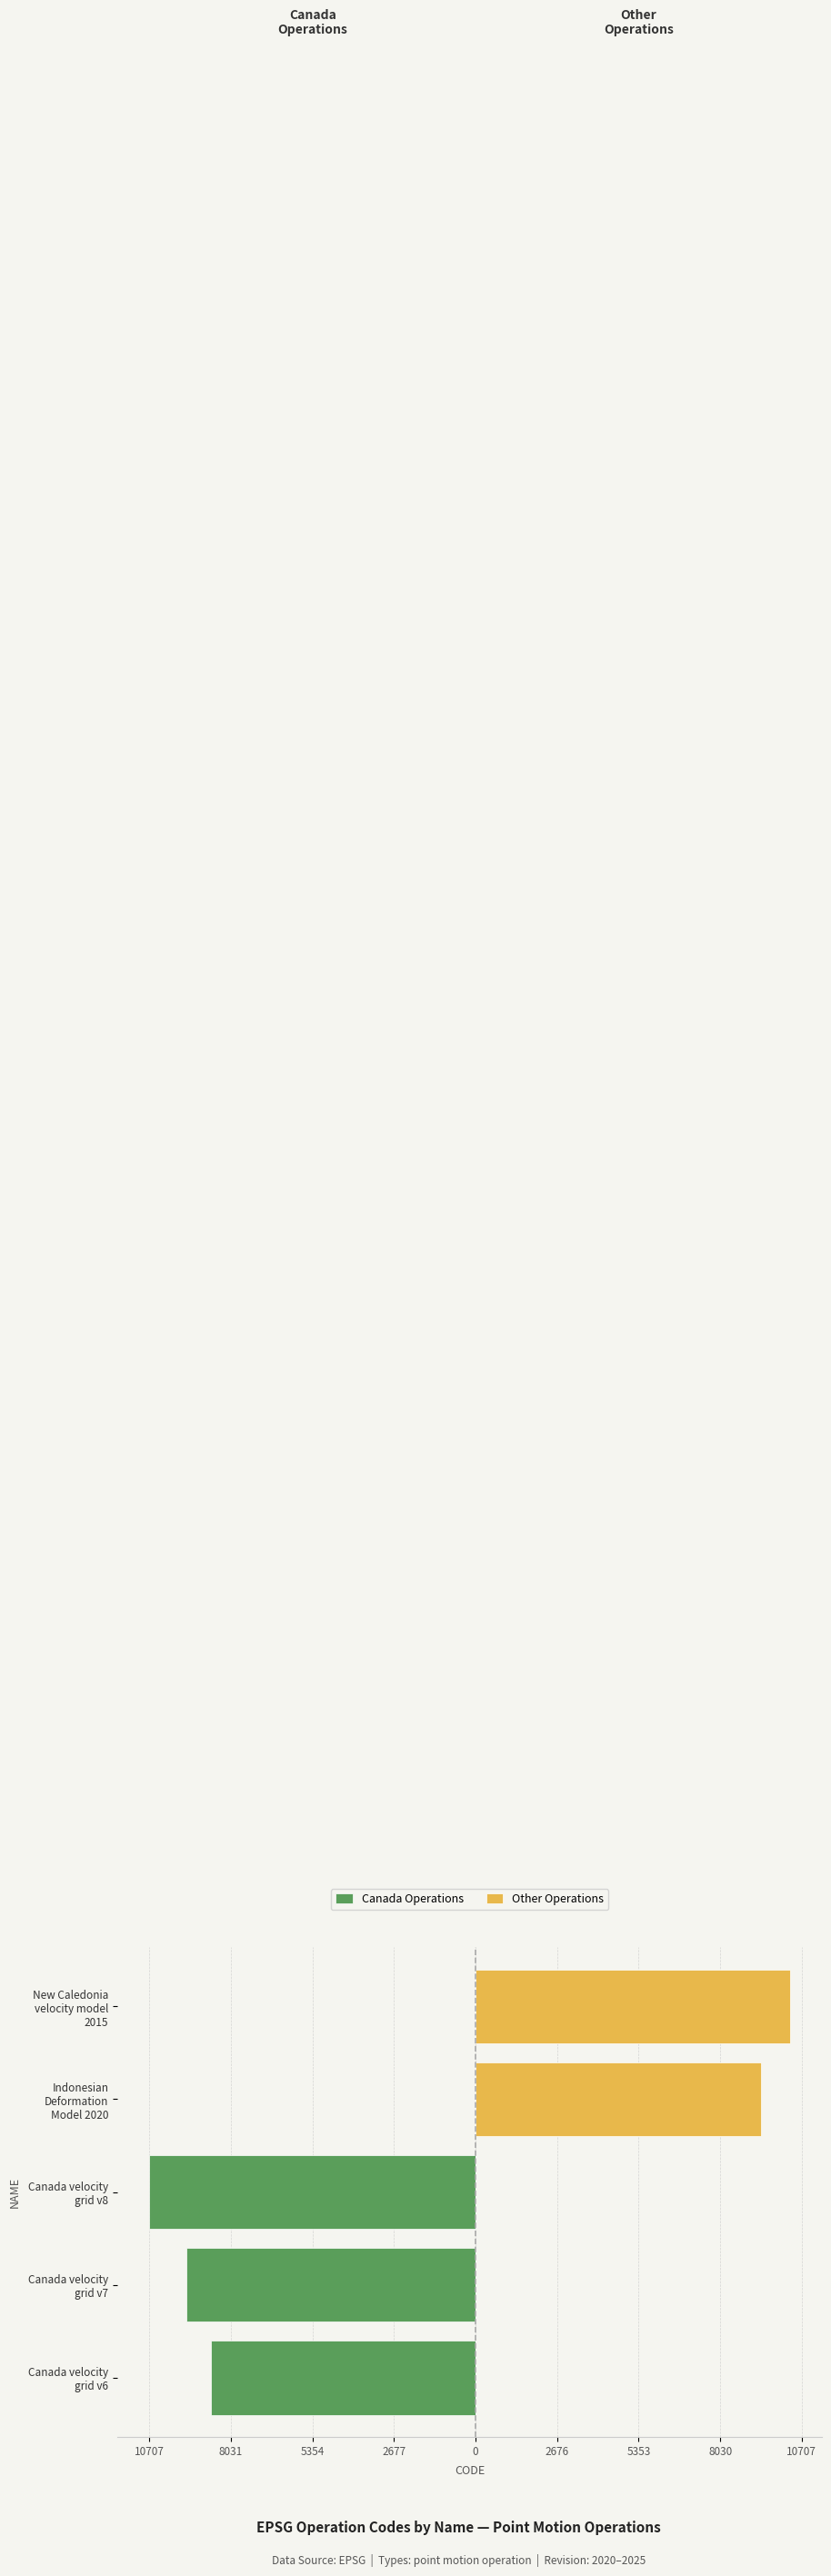

Between Canada velocity grid v6 and Canada velocity grid v7, which series saw the biggest shift?

Canada Operations